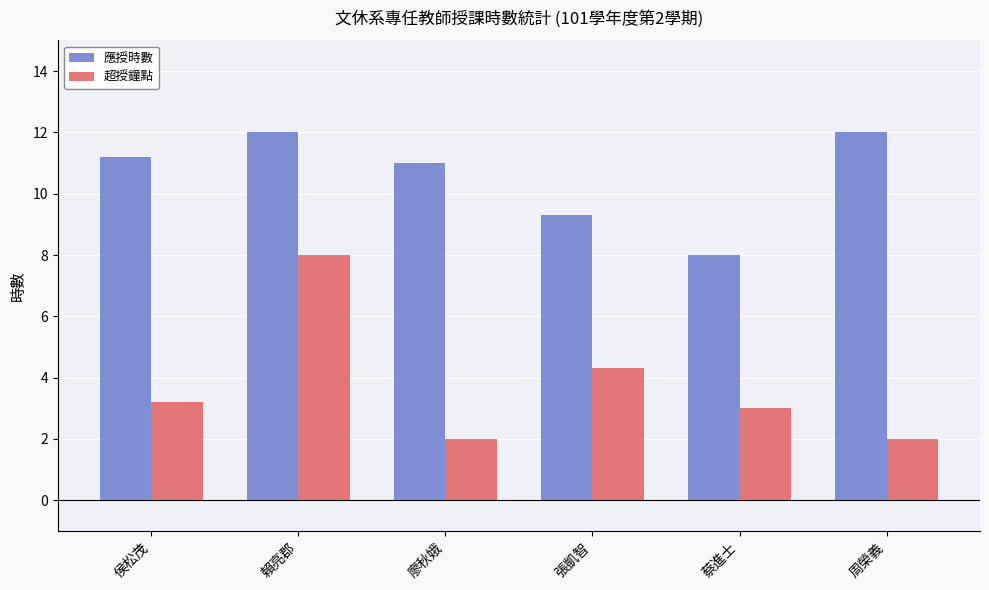

Rank the series by their average value, from lowest to highest.

超授鐘點, 應授時數